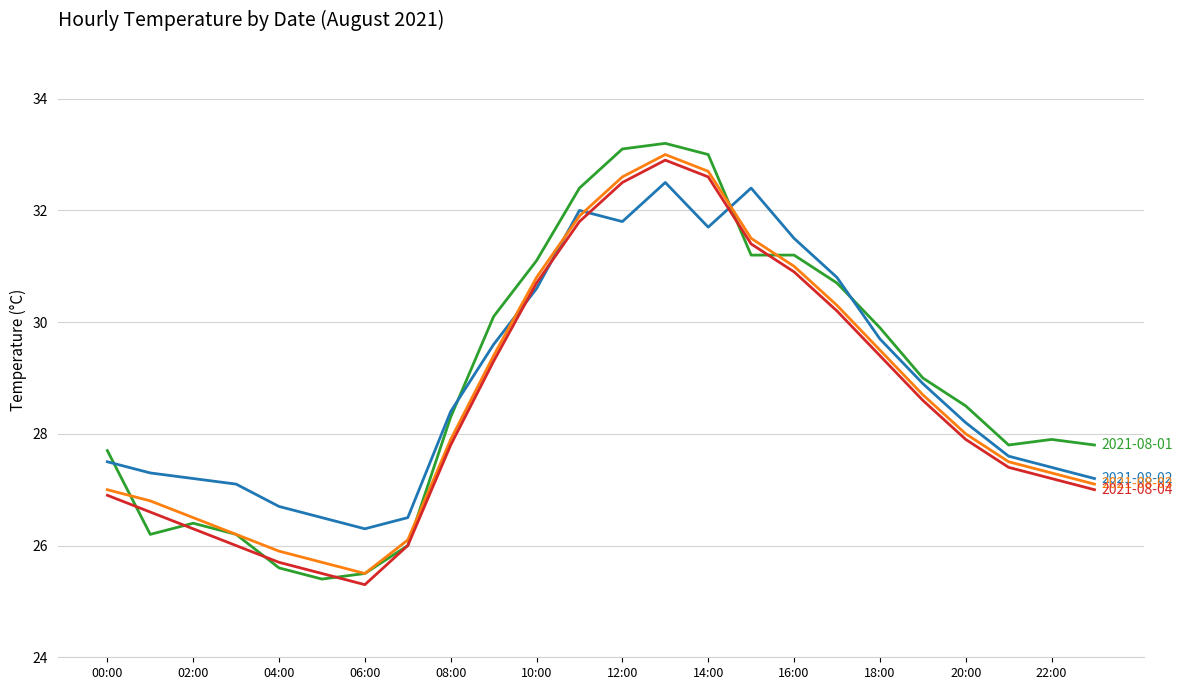

What is the smallest value displayed?

25.3